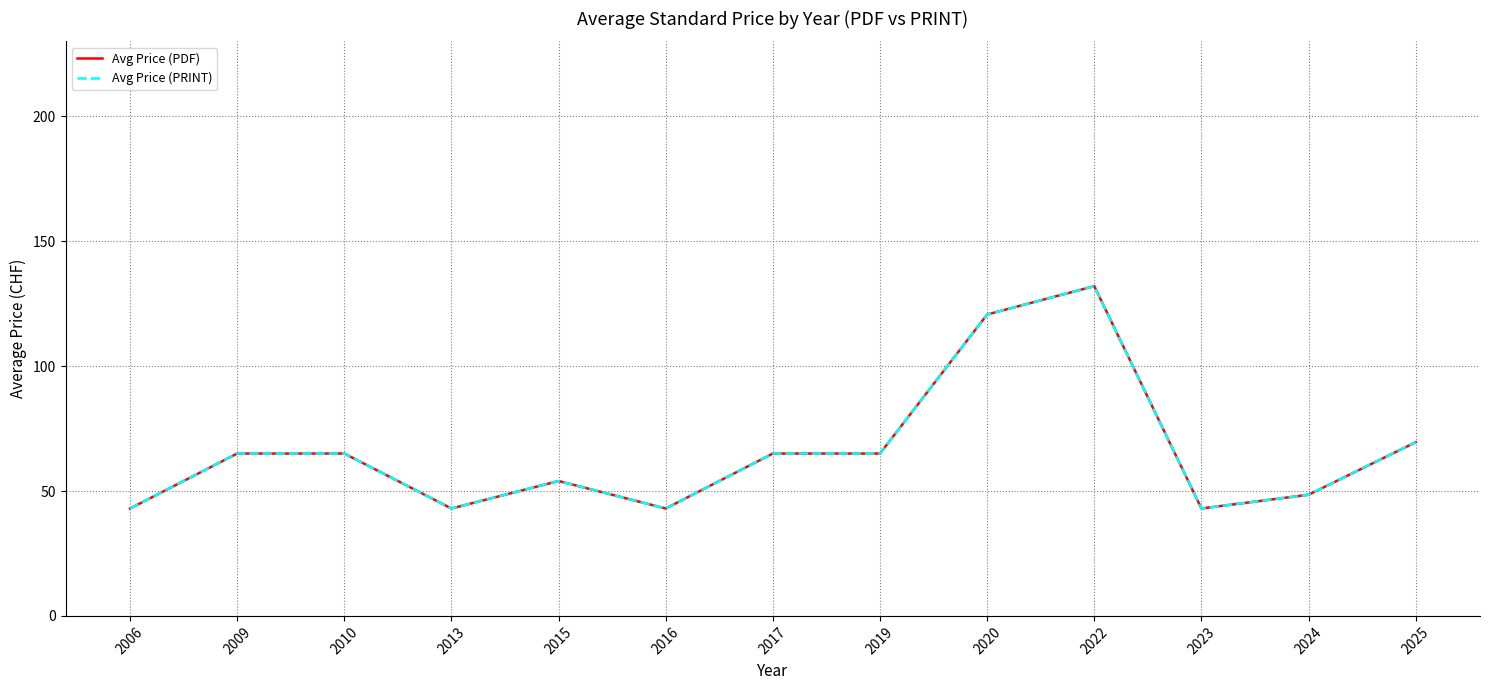

True or false: Avg Price (PDF) and Avg Price (PRINT) intersect in this chart.

False